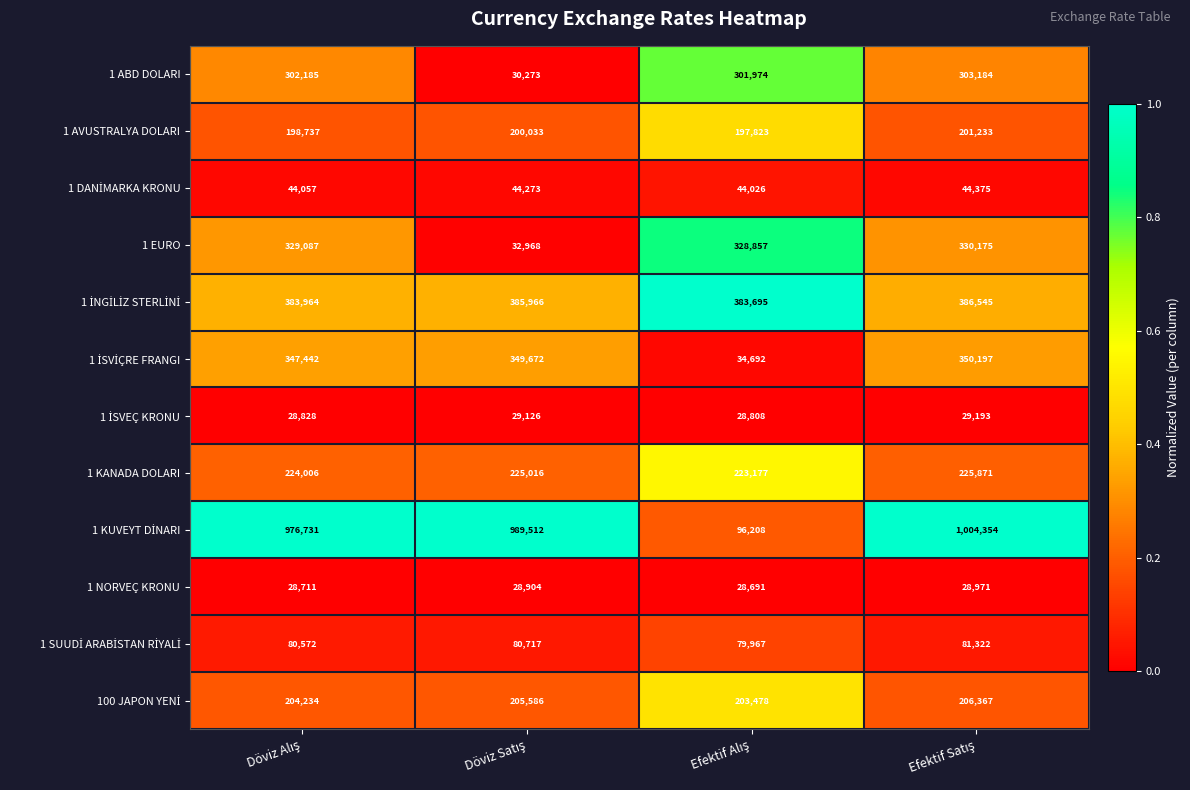

What is the difference between the maximum and minimum values in the 1 KANADA DOLARI series?

2694